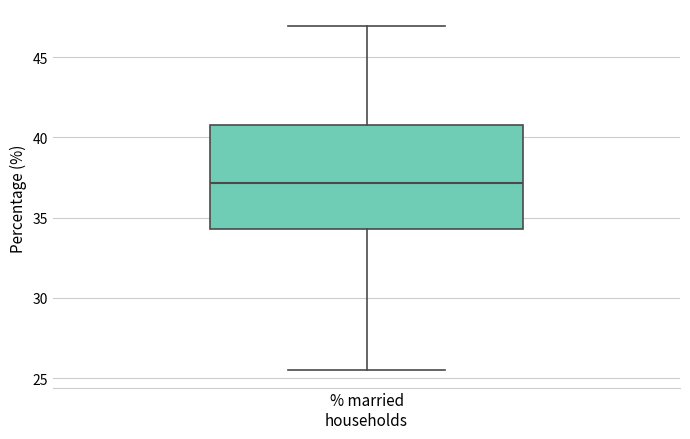

Where does the median line of the box for % married households sit on the y-axis? The values are not printed on the chart, so give them approximately, as read against the axis.

37.0